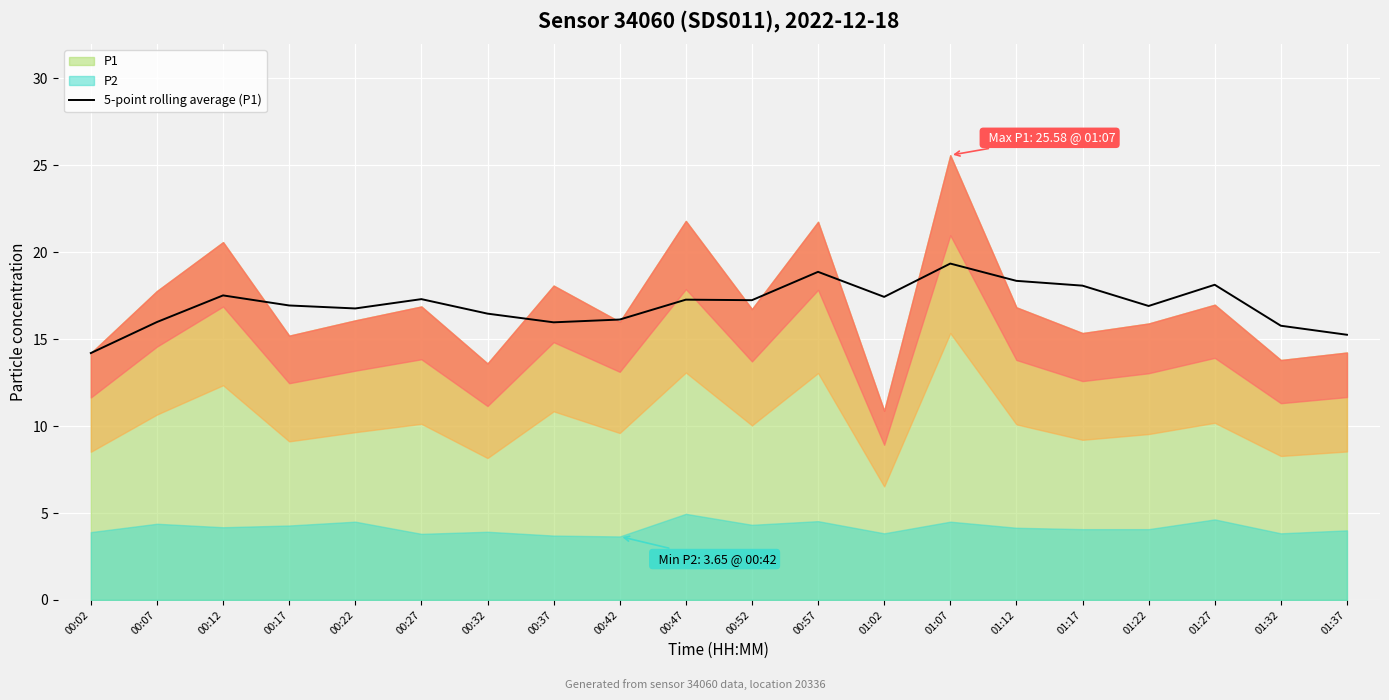

True or false: 5-point rolling average (P1) has a value of 9.6 at 01:17.

False